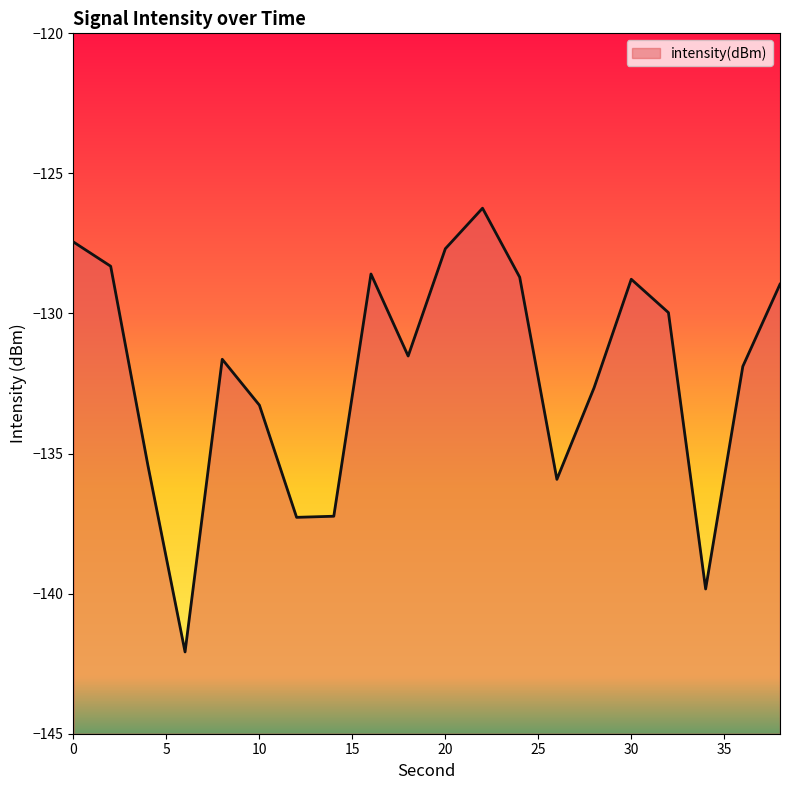

List the labels in order of value, largest first.

22, 0, 20, 2, 16, 24, 30, 38, 32, 18, 8, 36, 28, 10, 4, 26, 14, 12, 34, 6